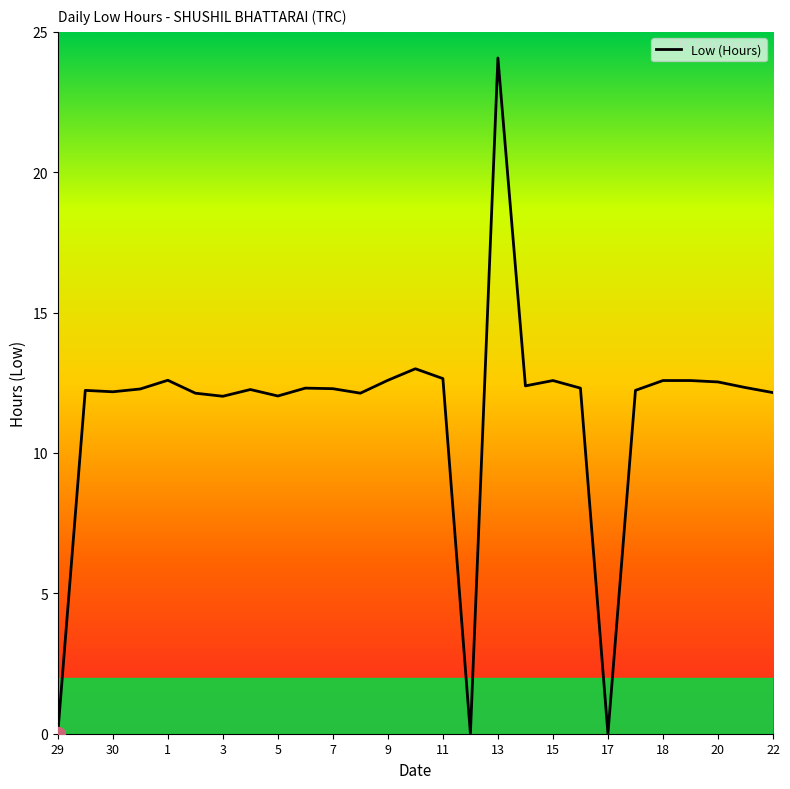

What is the greatest value displayed?

24.1